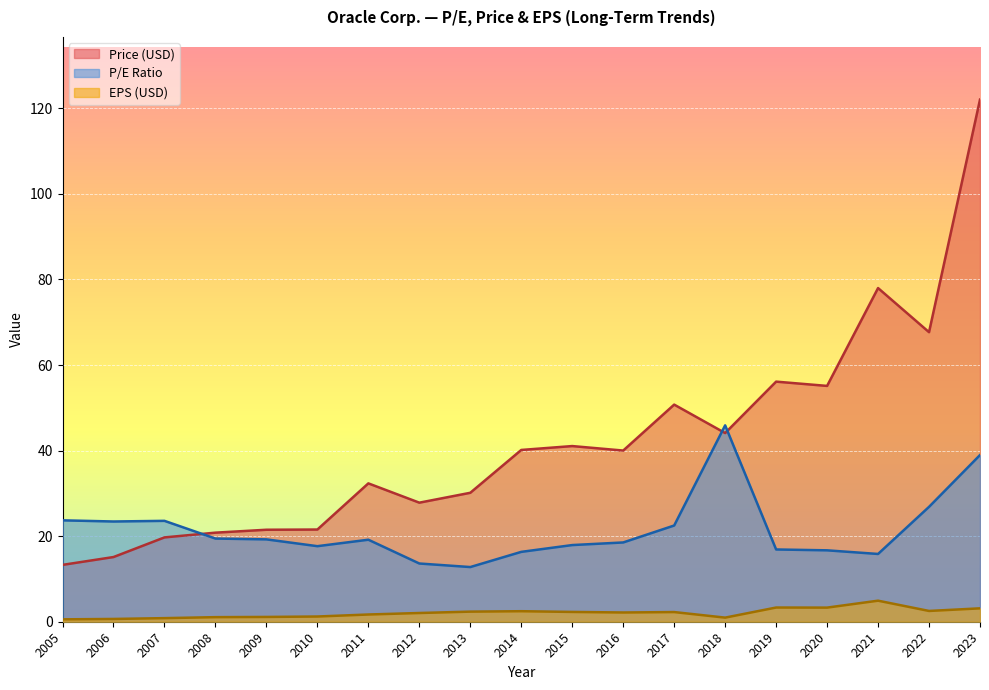

The value of P/E Ratio at 2016 is 18.5. True or false?

True